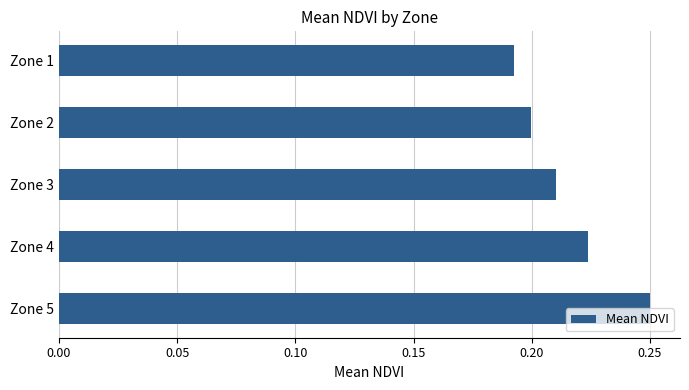

Are the bars horizontal?

Yes